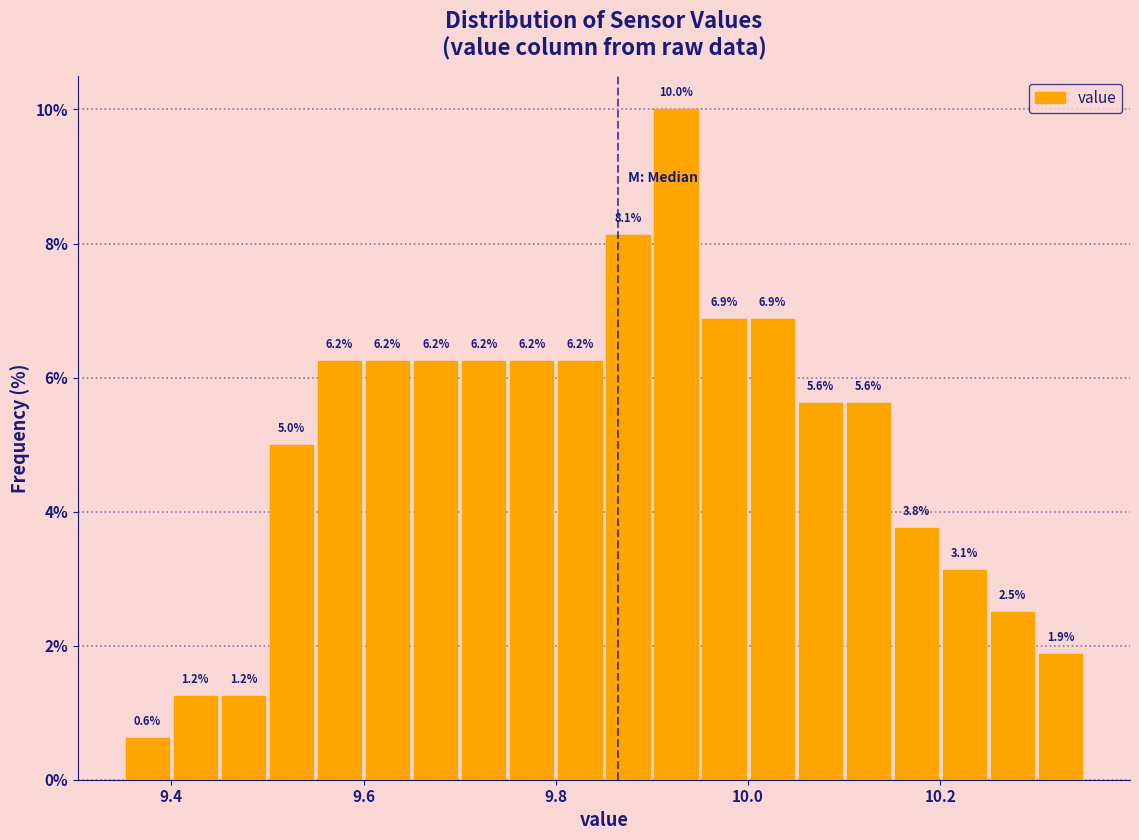

Around what value on the x-axis is the tallest bar? Give the approximate position of its centre, as read against the axis.

9.92